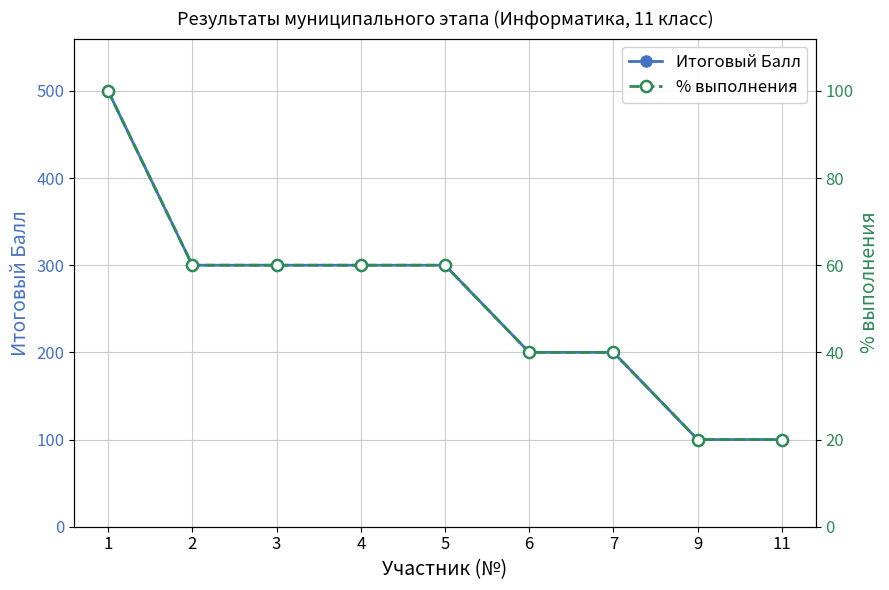

At 2, list the series in order from largest to smallest.

Итоговый Балл, % выполнения